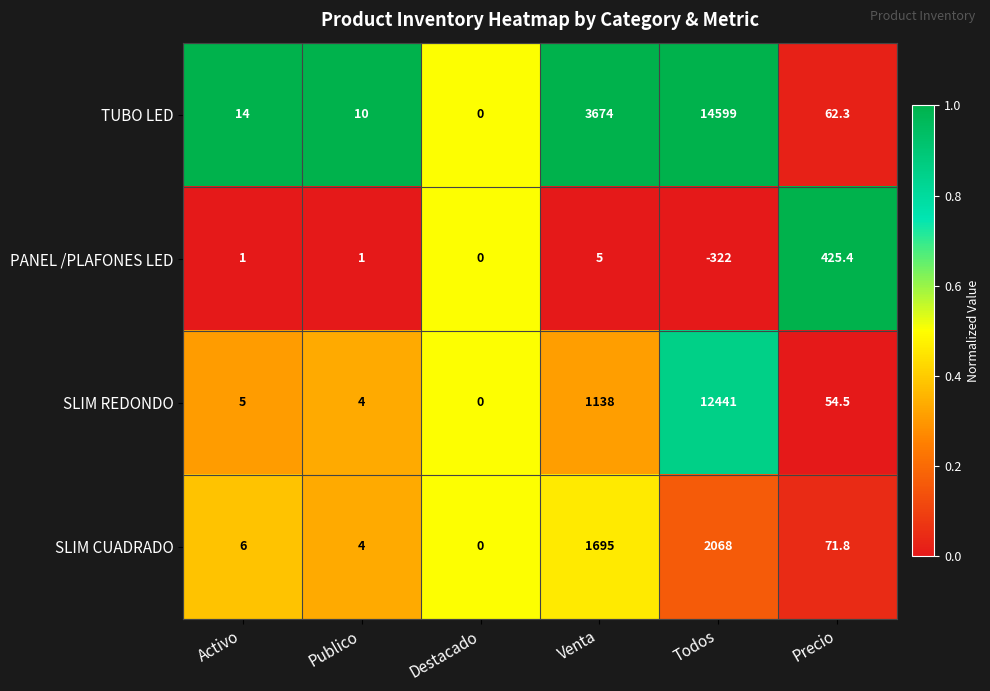

The SLIM CUADRADO series shows 71.8 at Precio. True or false?

True